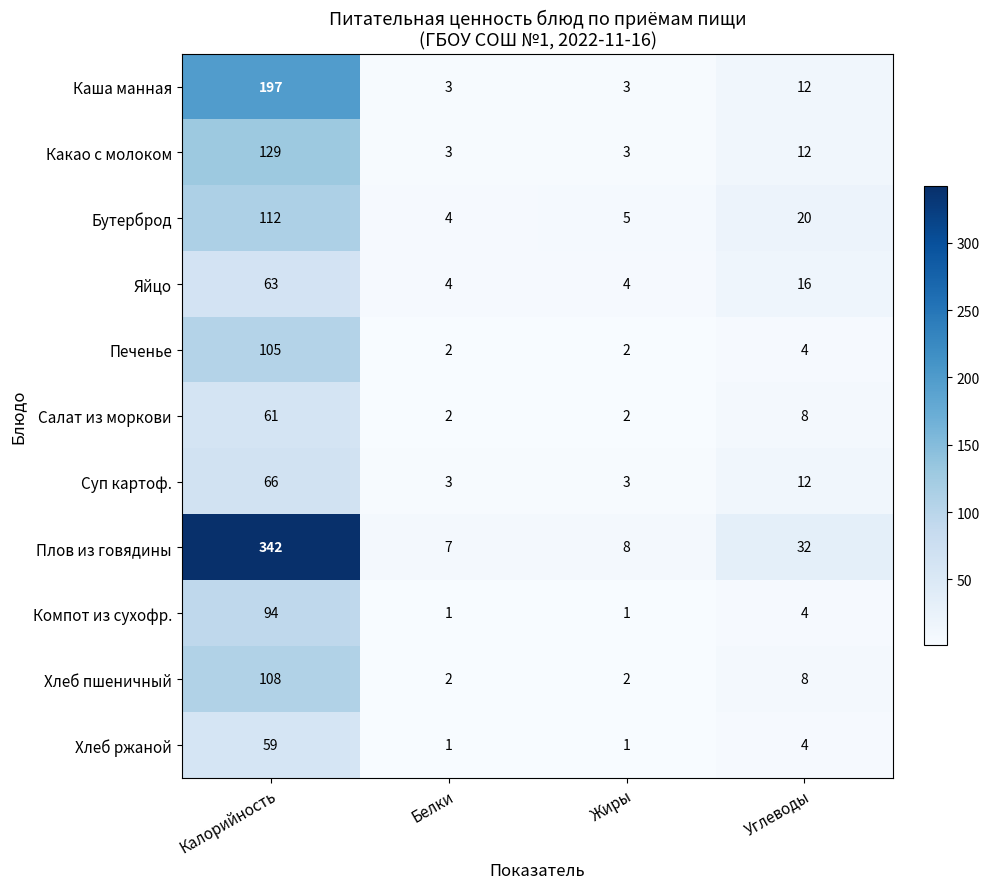

List the series in order of their peak value, lowest first.

Хлеб ржаной, Салат из моркови, Яйцо, Суп картоф., Компот из сухофр., Печенье, Хлеб пшеничный, Бутерброд, Какао с молоком, Каша манная, Плов из говядины